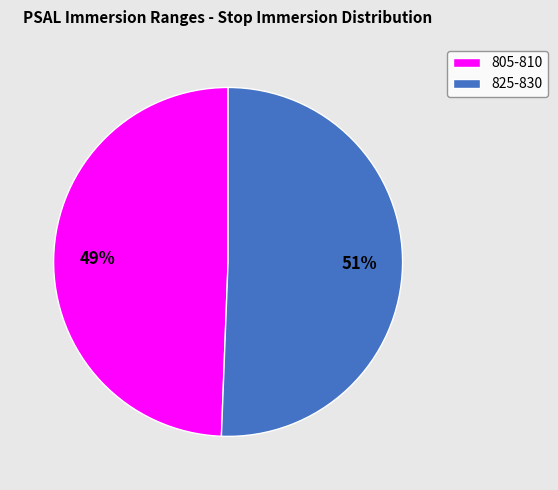

How many slices are in this pie chart?

2